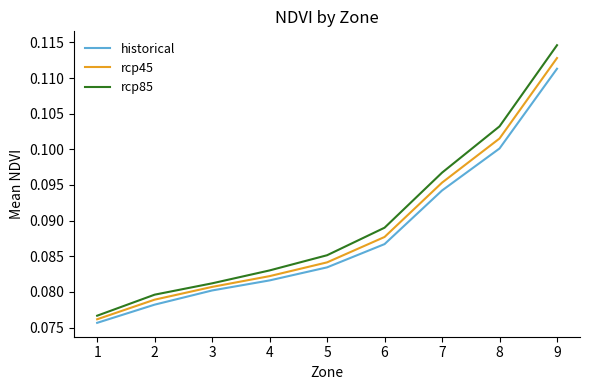

Which series changed the most between 2 and 5?

rcp85